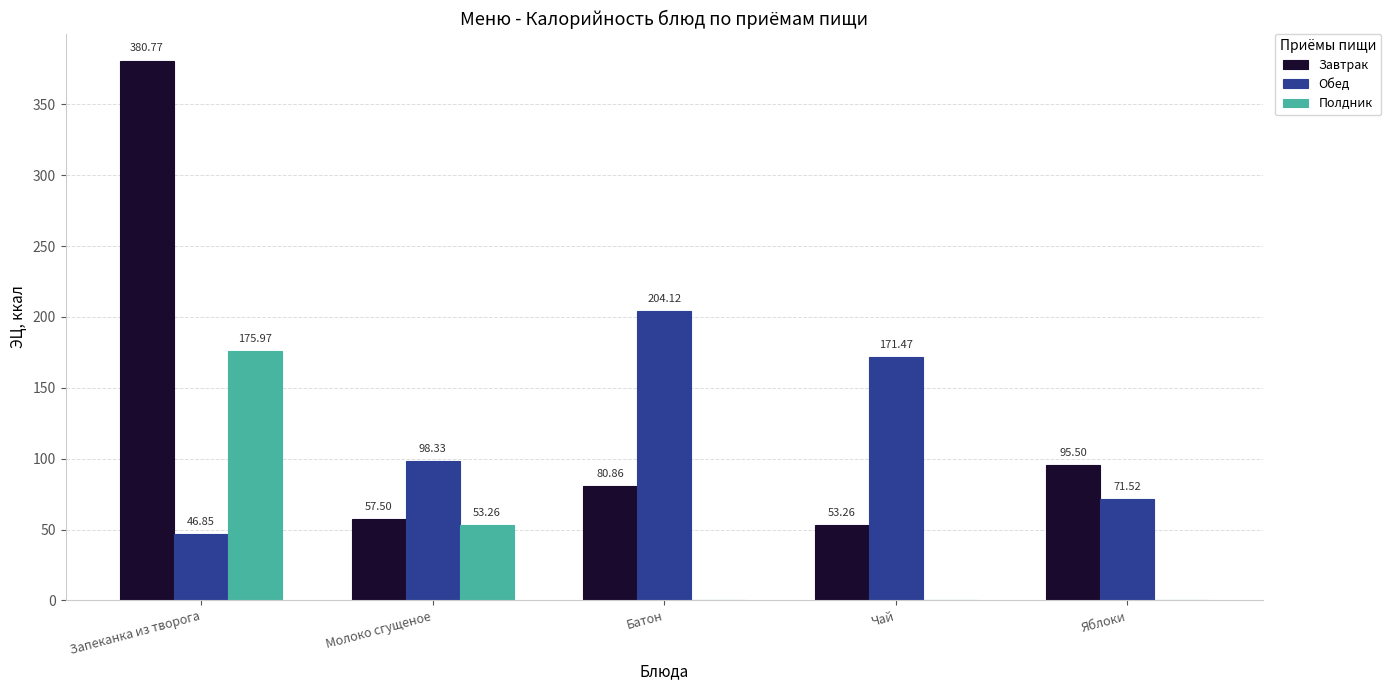

Reading right to left, transcribe all the data shown in this chart.

Завтрак: Яблоки=95.5	Чай=53.3	Батон=80.9	Молоко сгущеное=57.5	Запеканка из творога=380.8
Обед: Яблоки=71.5	Чай=171.5	Батон=204.1	Молоко сгущеное=98.3	Запеканка из творога=46.9
Полдник: Яблоки=0.0	Чай=0.0	Батон=0.0	Молоко сгущеное=53.3	Запеканка из творога=176.0